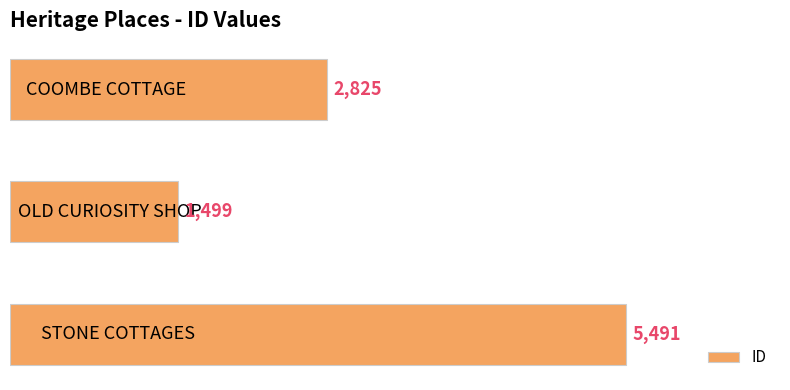

What is the difference between the second highest and minimum values?

1326